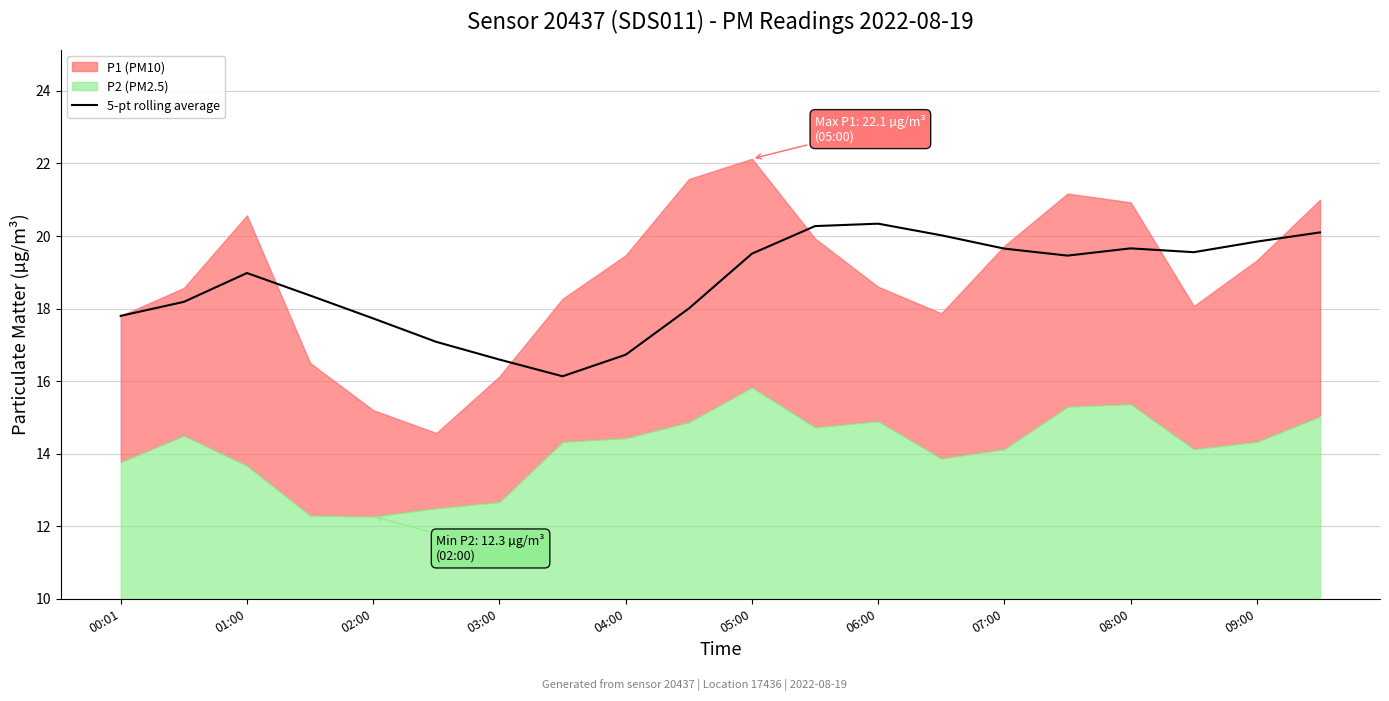

How many data points are less than 19?

10